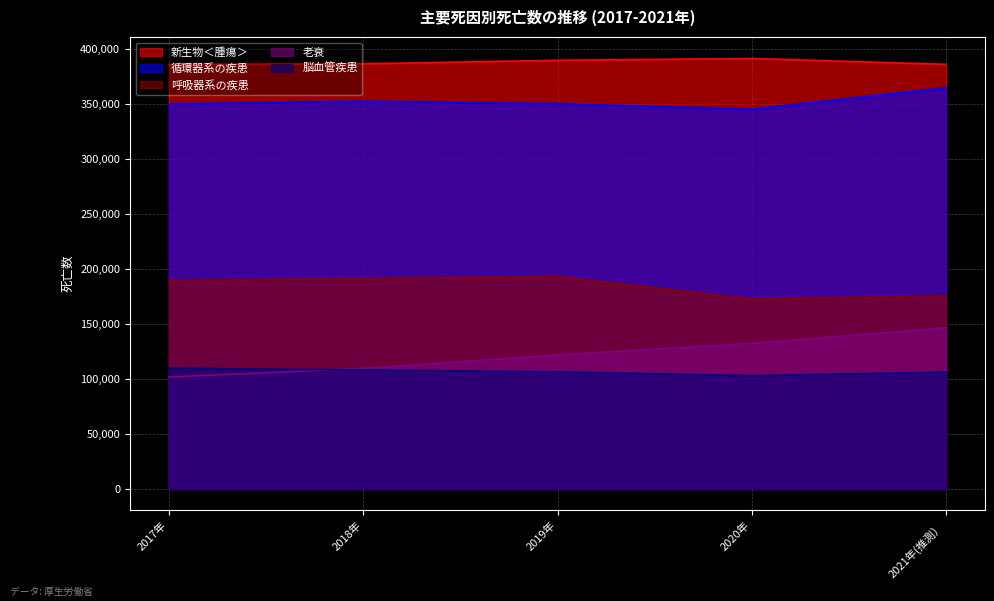

Rank the series by their maximum value, from highest to lowest.

新生物＜腫瘍＞, 循環器系の疾患, 呼吸器系の疾患, 老衰, 脳血管疾患